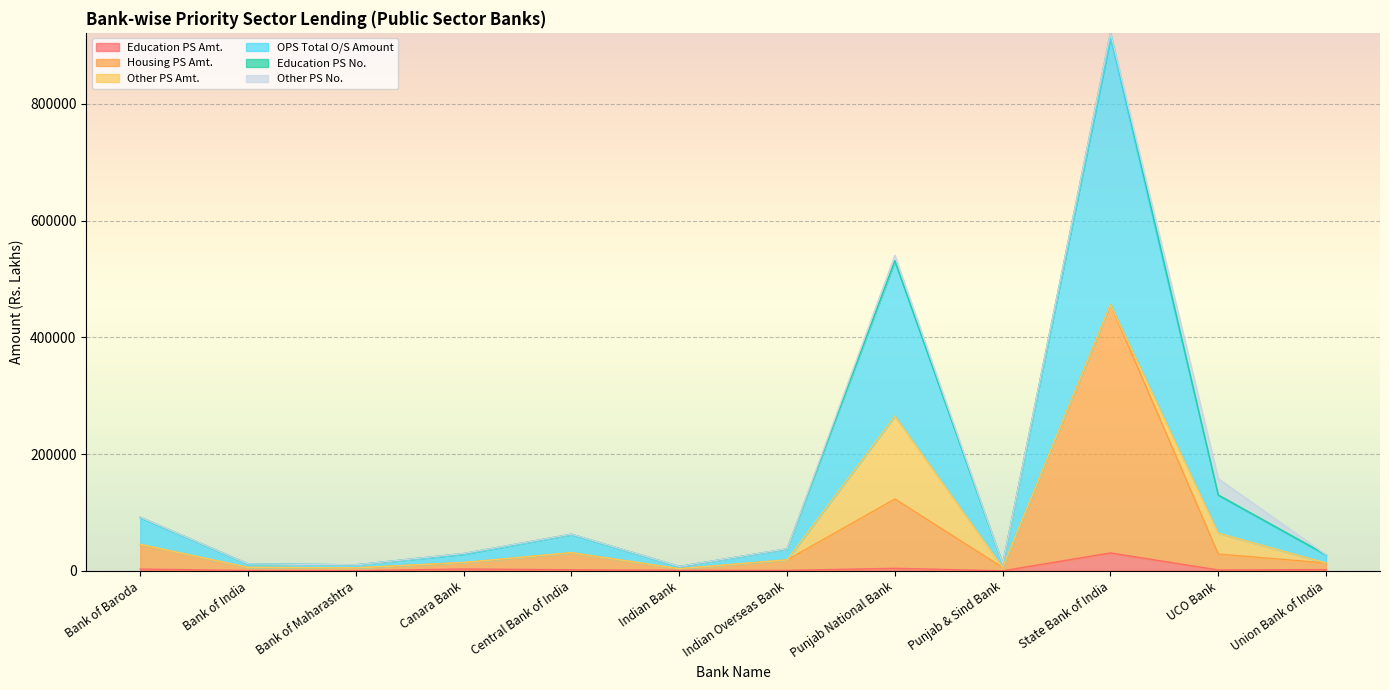

What is the difference between the highest and lowest values at Bank of India?

11180.2